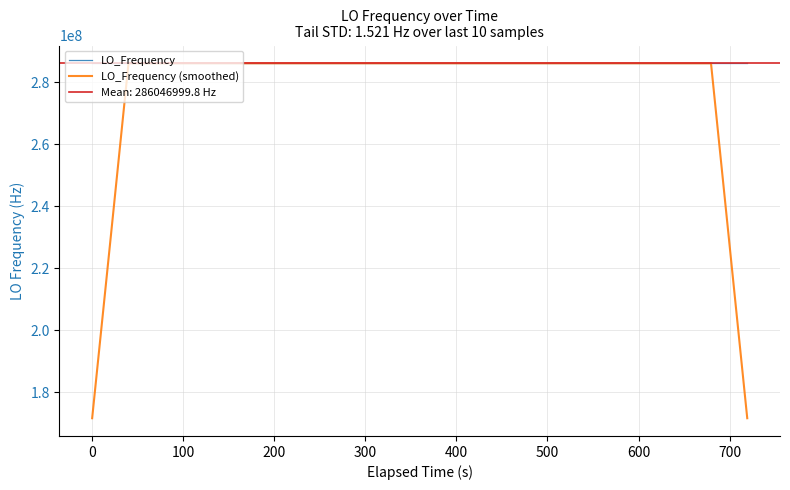

What is the maximum value for LO_Frequency?

286047005.6